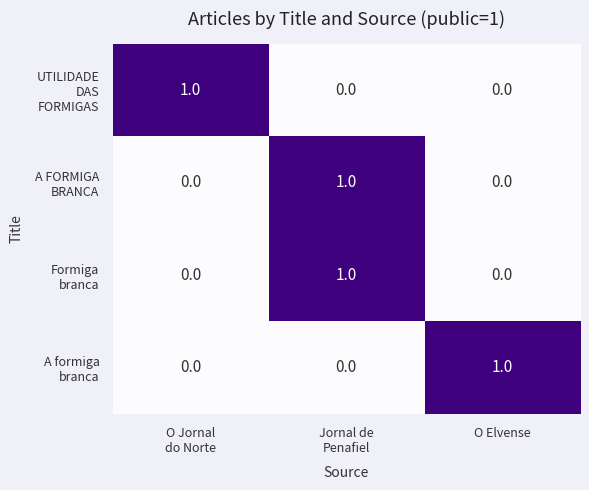

At how many categories does at least one series exceed 0?

3